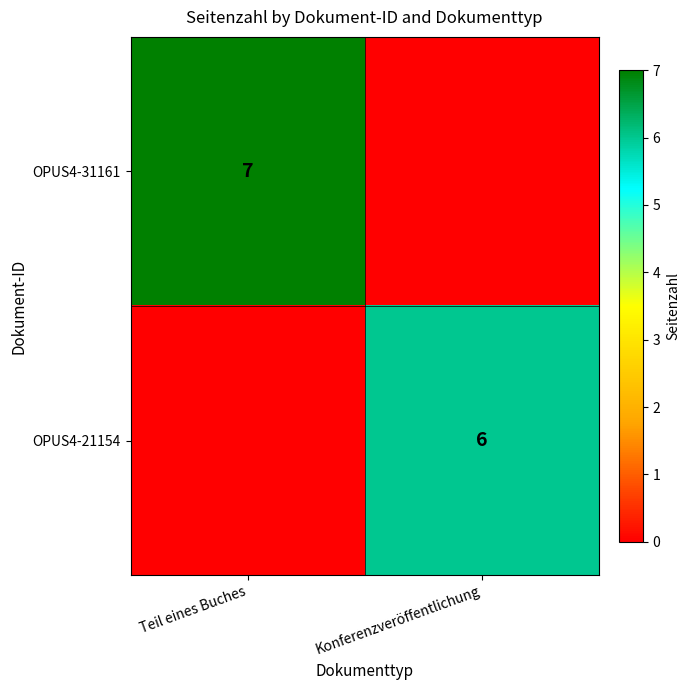

The value of OPUS4-21154 at Konferenzveröffentlichung is 6. True or false?

True